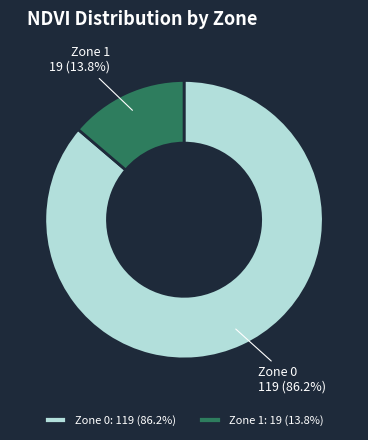

Is there a majority slice in this chart?

Yes